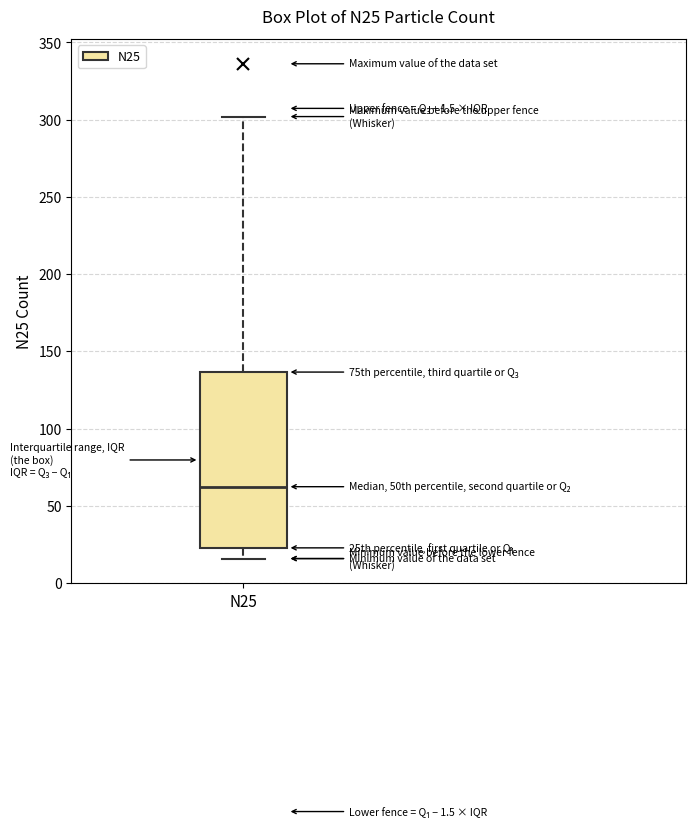

Transcribe this box plot: give where the median line is, the range the box spans, and where the two whiskers end, as read against the y-axis. The values are not printed on the chart, so give them approximately, as read against the axis.

median 60, box 25 to 135, whiskers 15 to 300